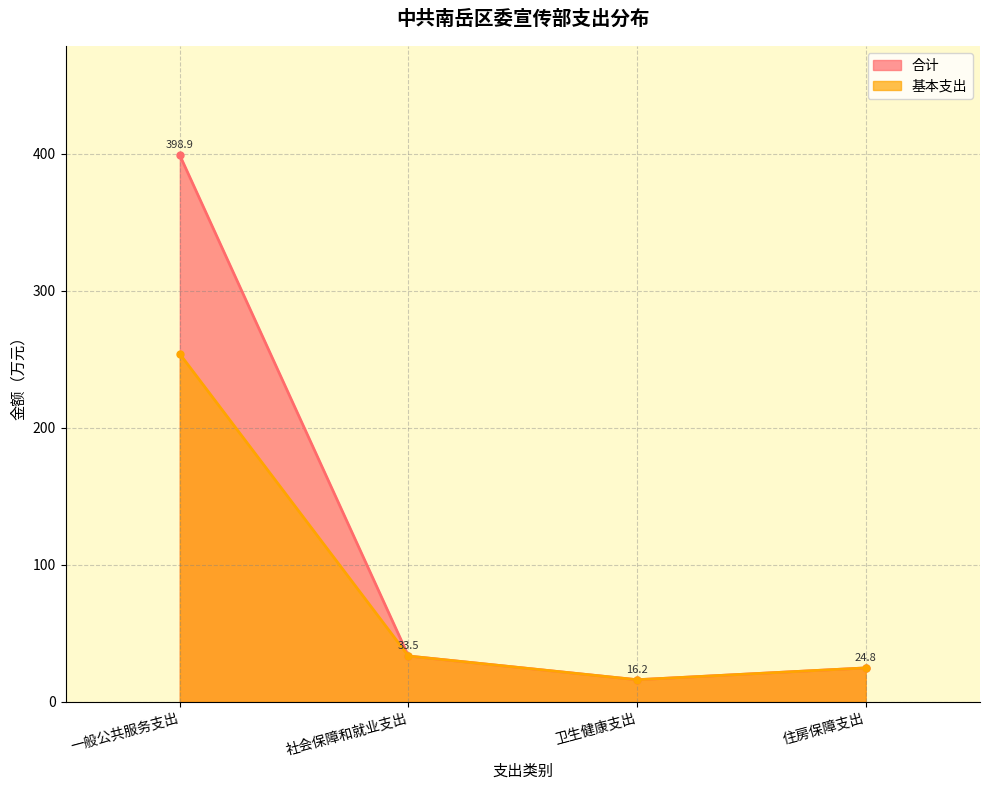

Is it true that 合计 equals 579.7 at 一般公共服务支出?

False